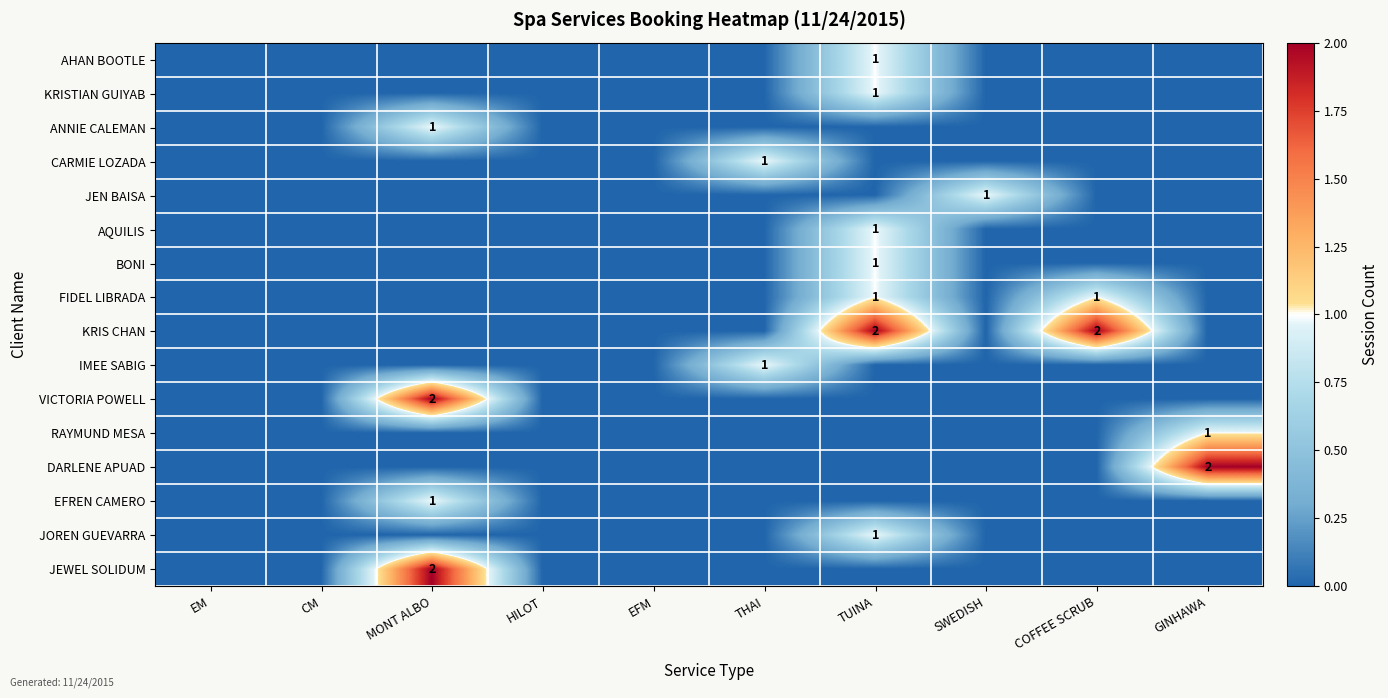

True or false: CARMIE LOZADA has a value of 1 at THAI.

True